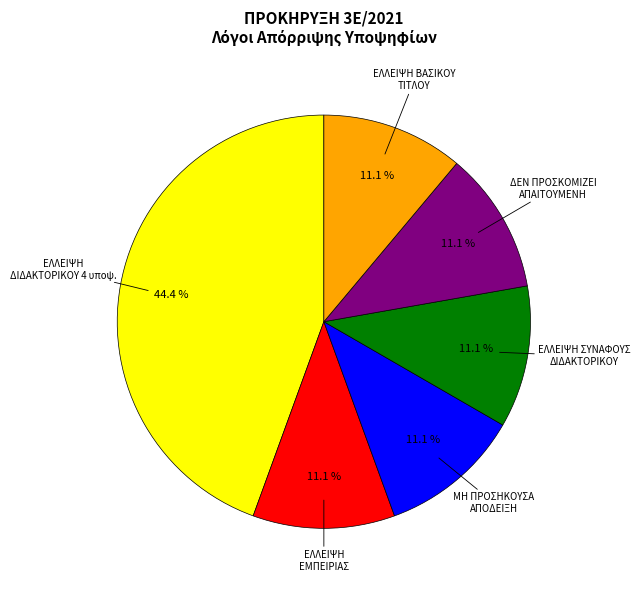

How many slices are in this pie chart?

6